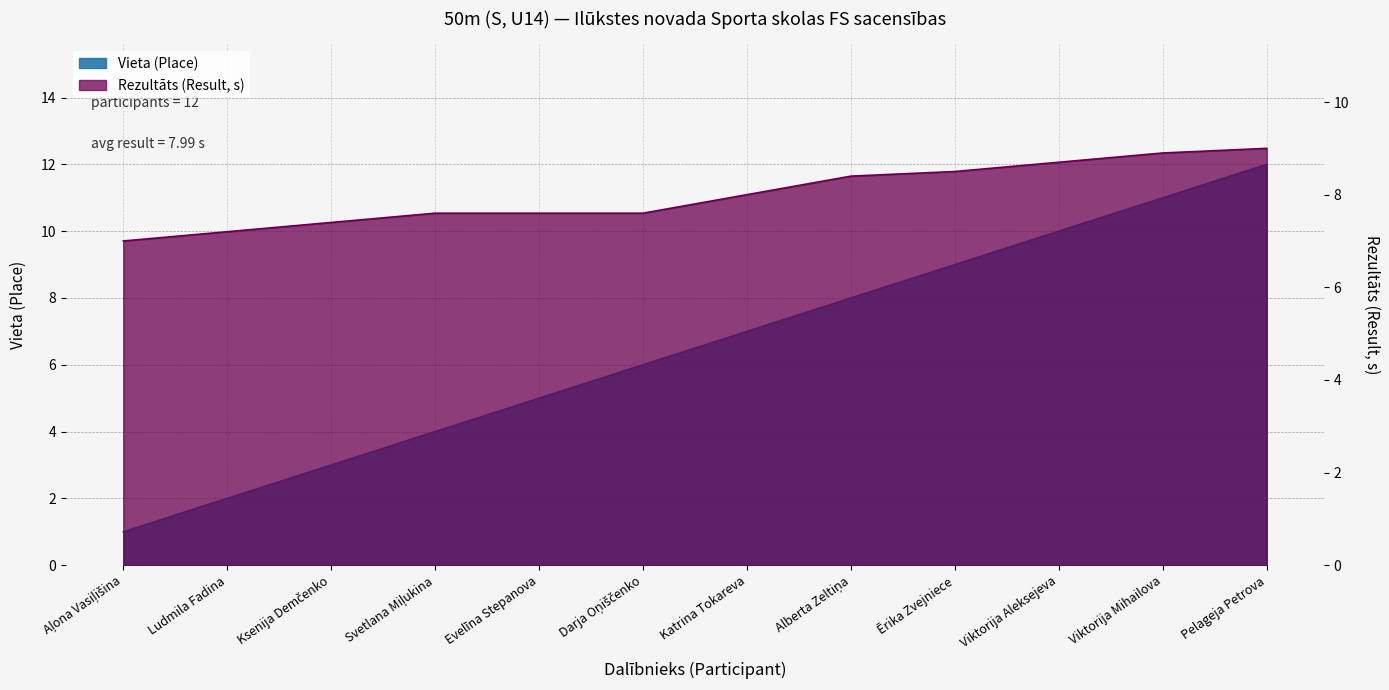

What is the label of the 11th point from the left?

Viktorija Mihailova